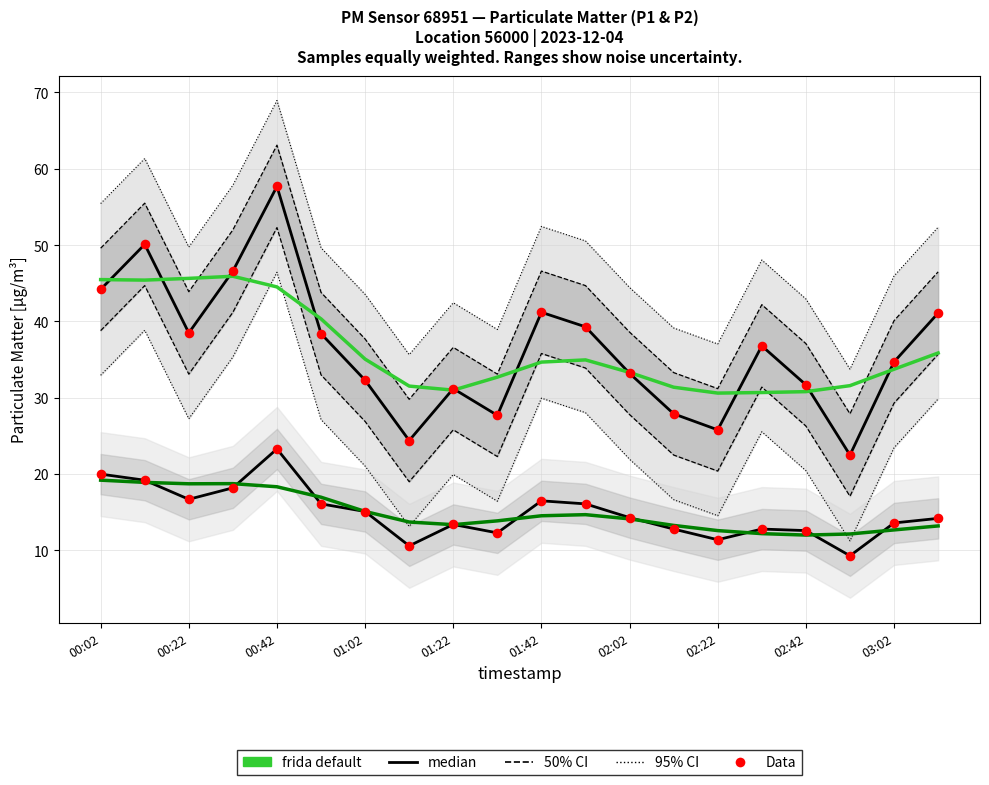

Which series contains the highest Y value?

median (P1)